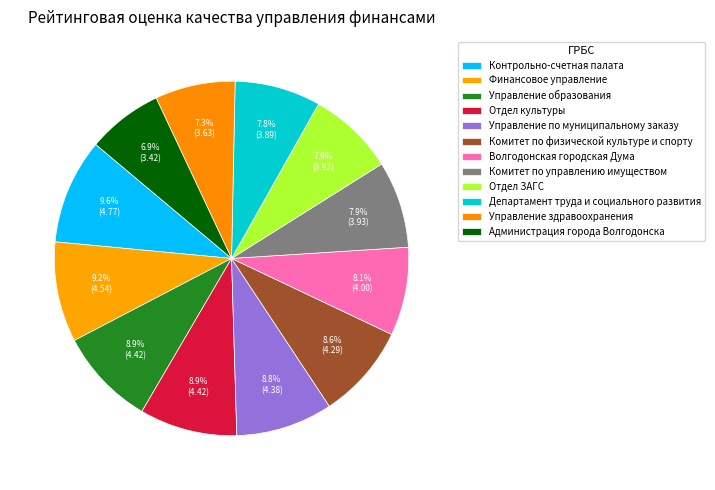

What percentage is NOT represented by Управление по муниципальному заказу?

91.2%